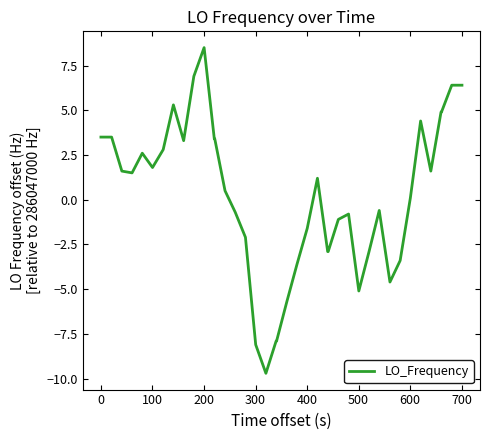

What is the maximum value shown in the chart?

8.5